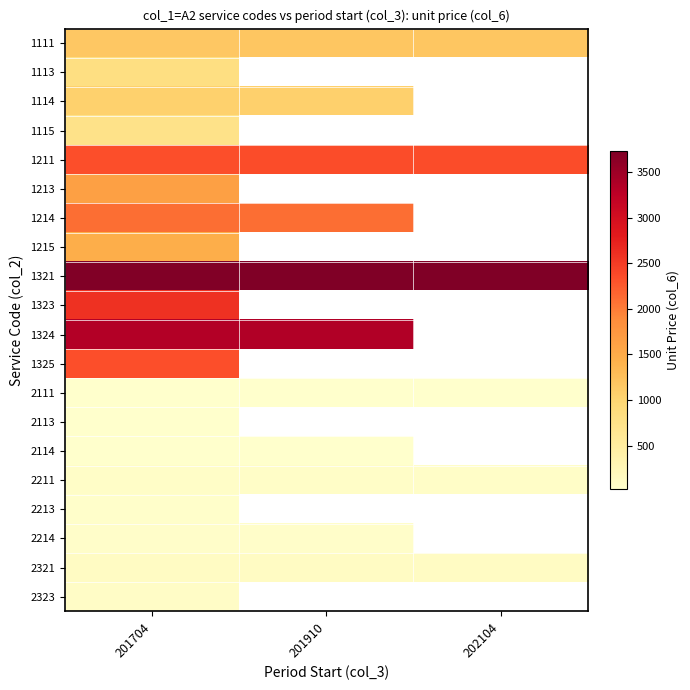

What is the maximum value for 1211?

2349.0